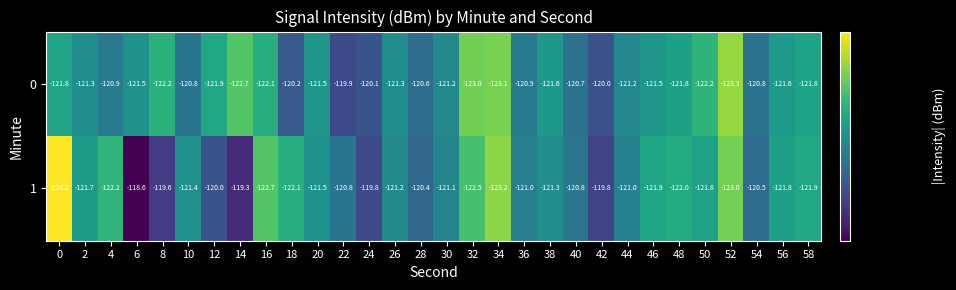

What is the total value across all series at 50?

-244.0